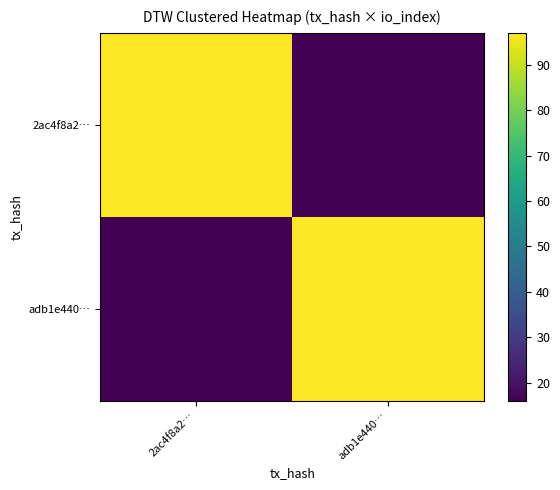

At how many categories does at least one series exceed 82?

2